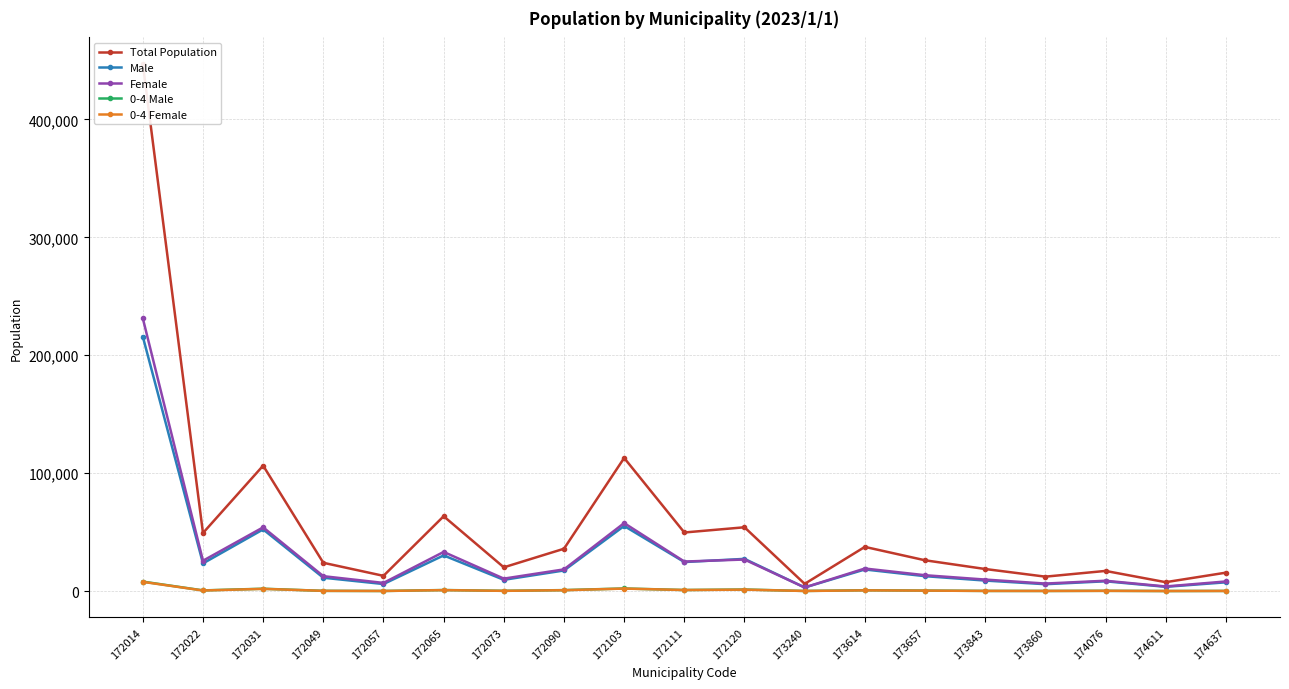

What is the difference between the 0-4 Female values at 172065 and 172120?

417